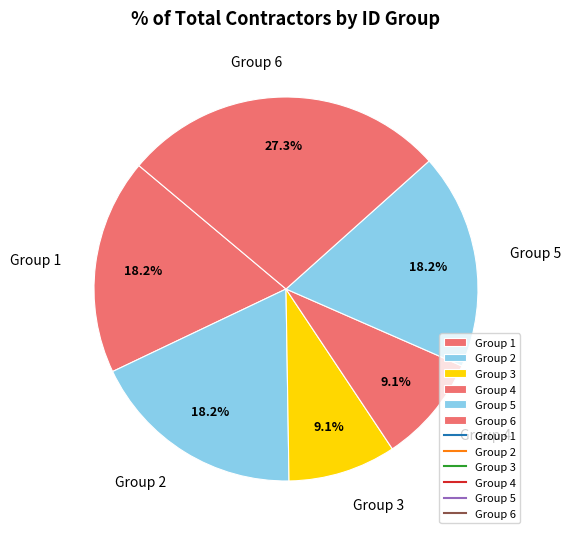

Does any single category account for the majority?

No